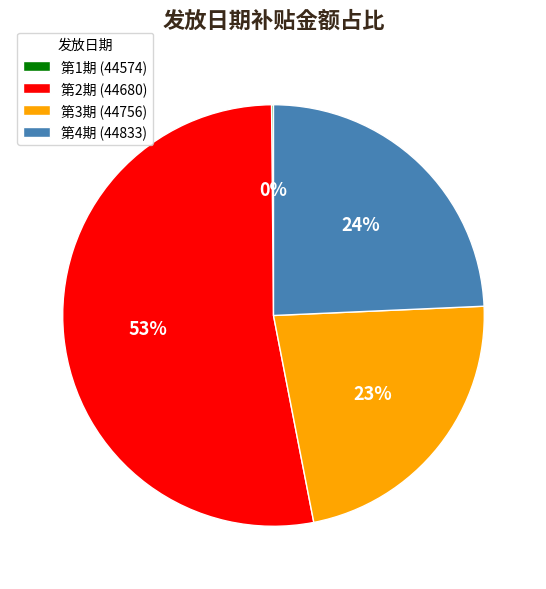

What is the largest slice in the pie chart?

第2期 (44680)